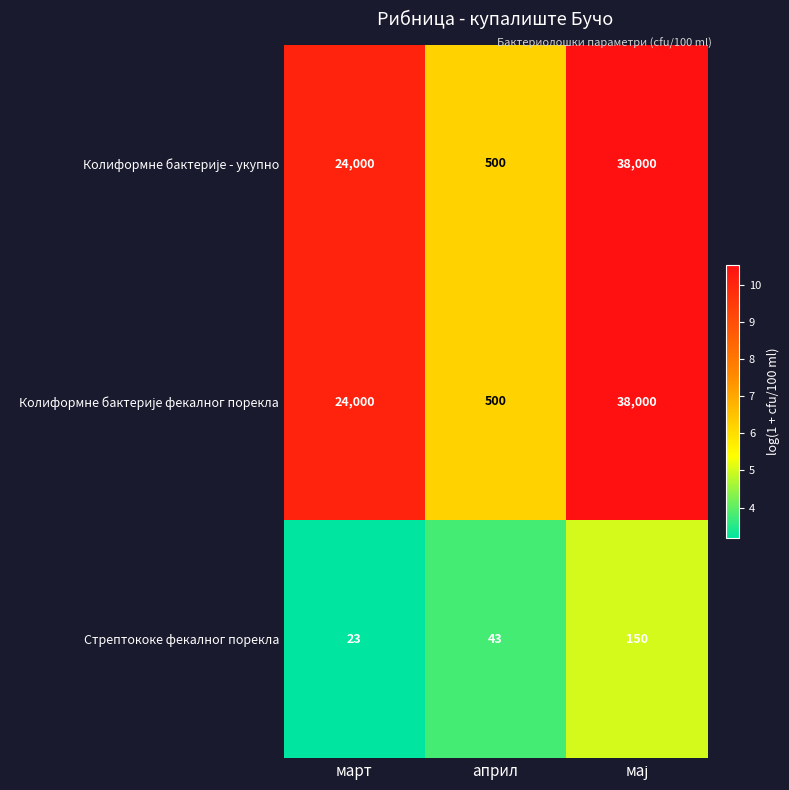

What is the total value across all series at март?

48023